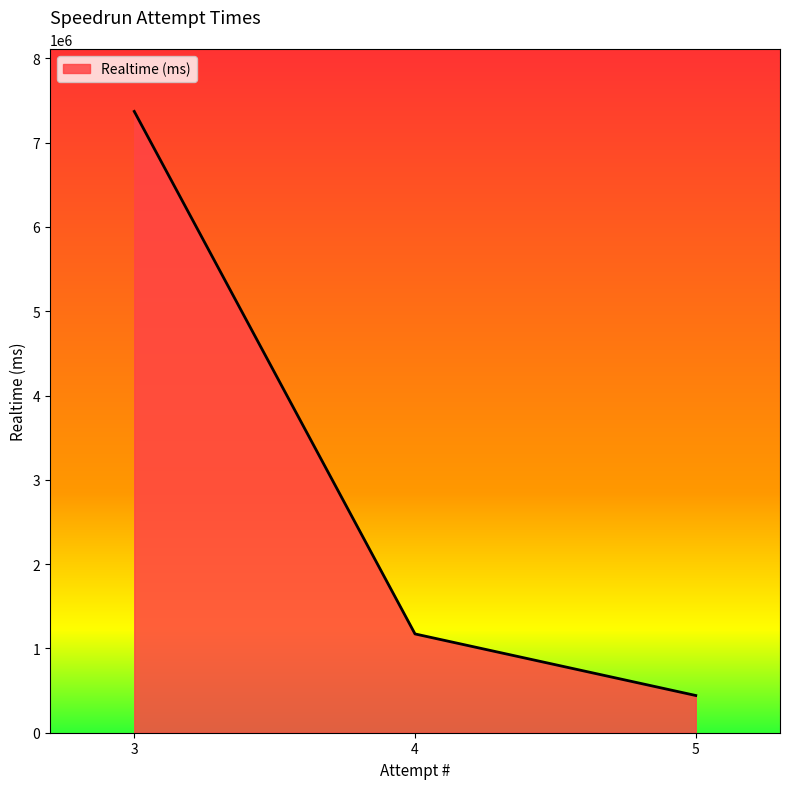

How many values exceed 1171911?

1